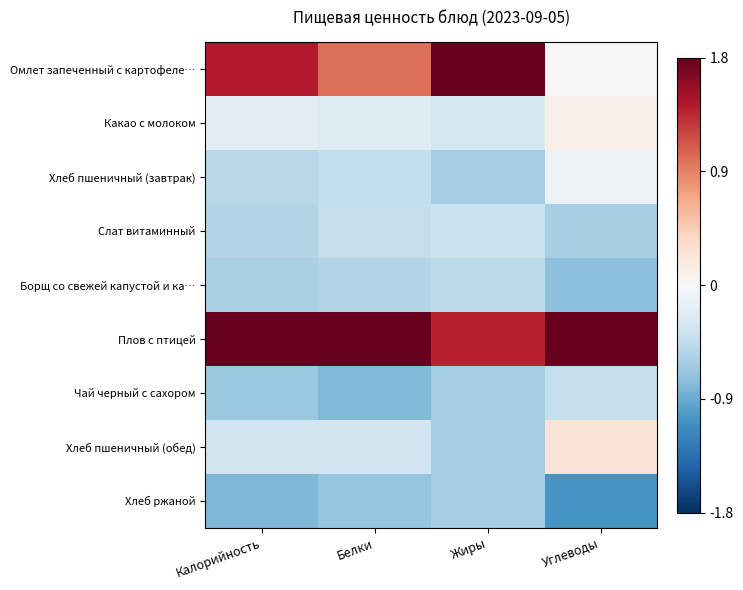

At how many categories does at least one series exceed 1?

4